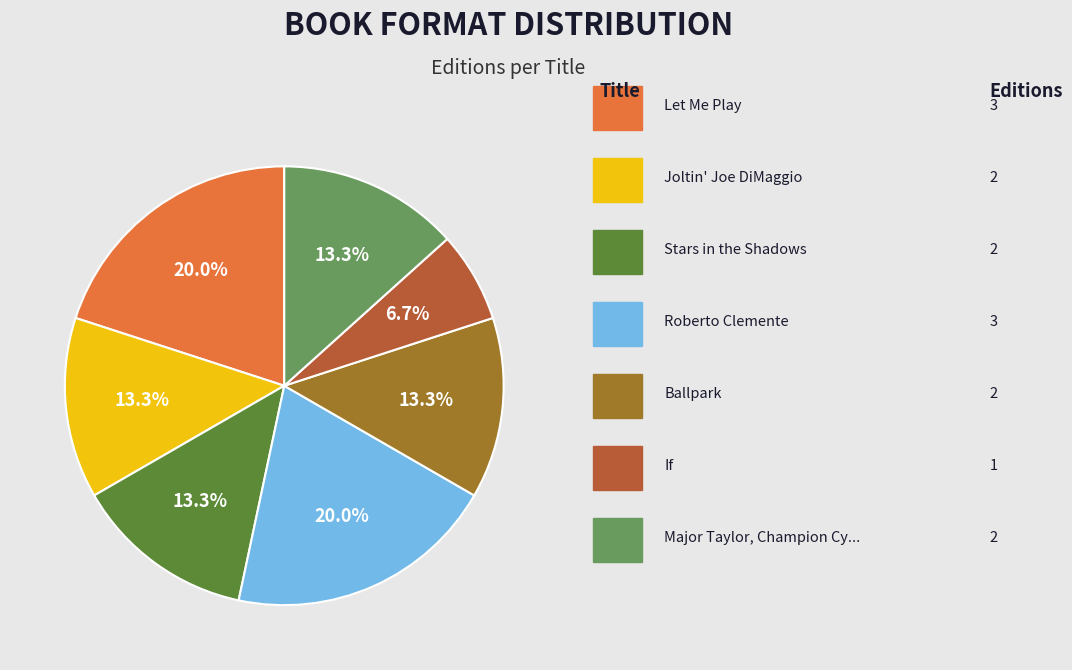

Does any single category account for the majority?

No